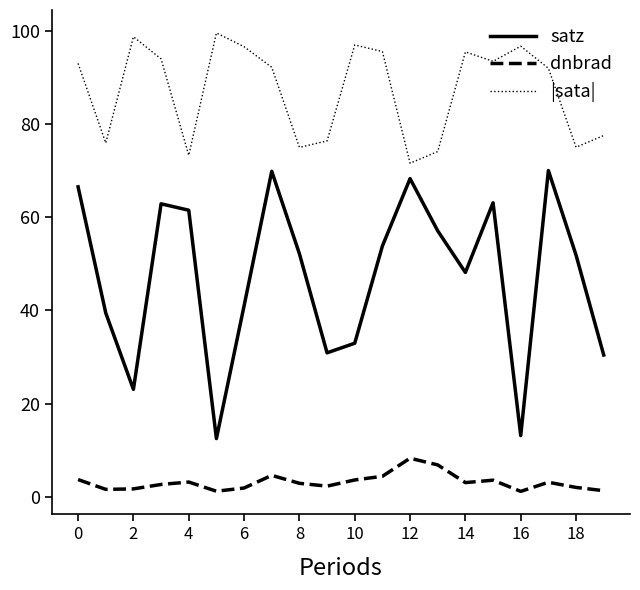

List the series in order of their overall mean, highest first.

|sata|, satz, dnbrad